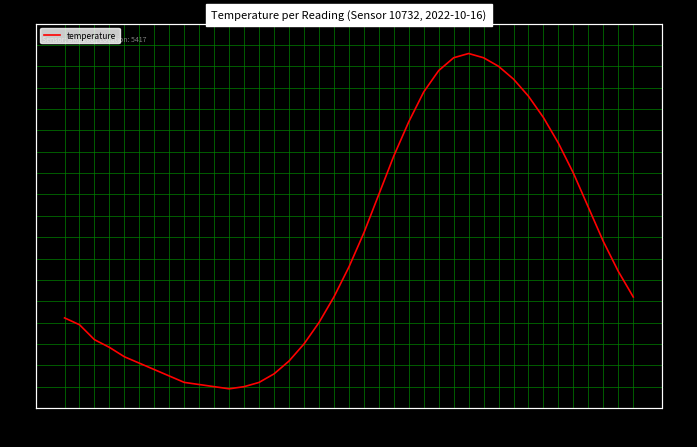

How many lines are shown in the chart?

1